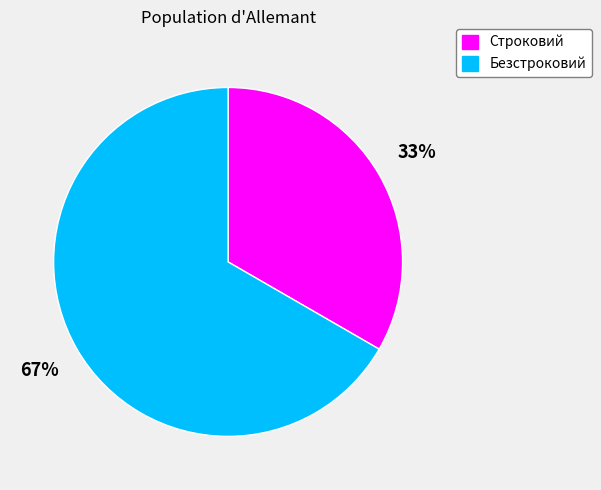

To the nearest percent, what is the average slice percentage?

50%